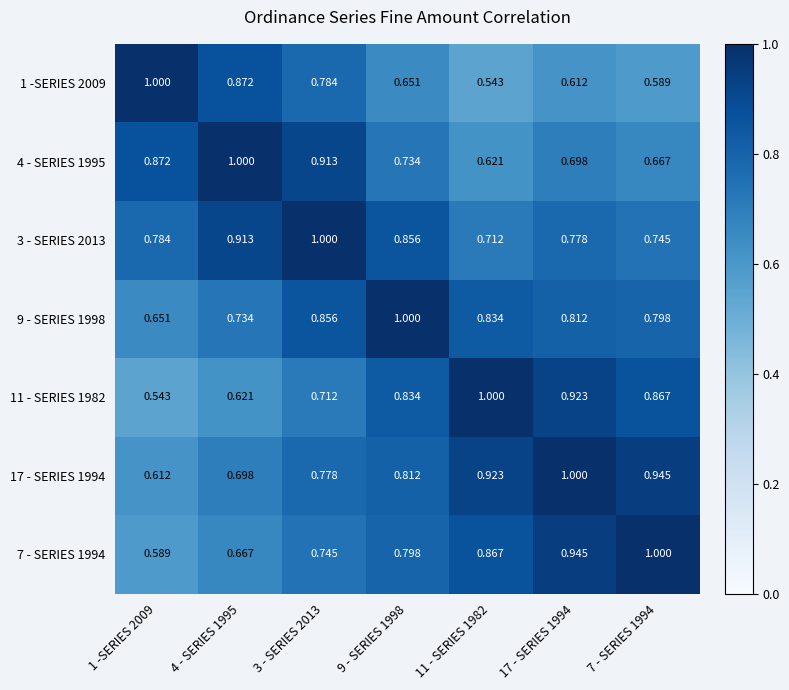

What is the total value across all series at 17 - SERIES 1994?

5.8